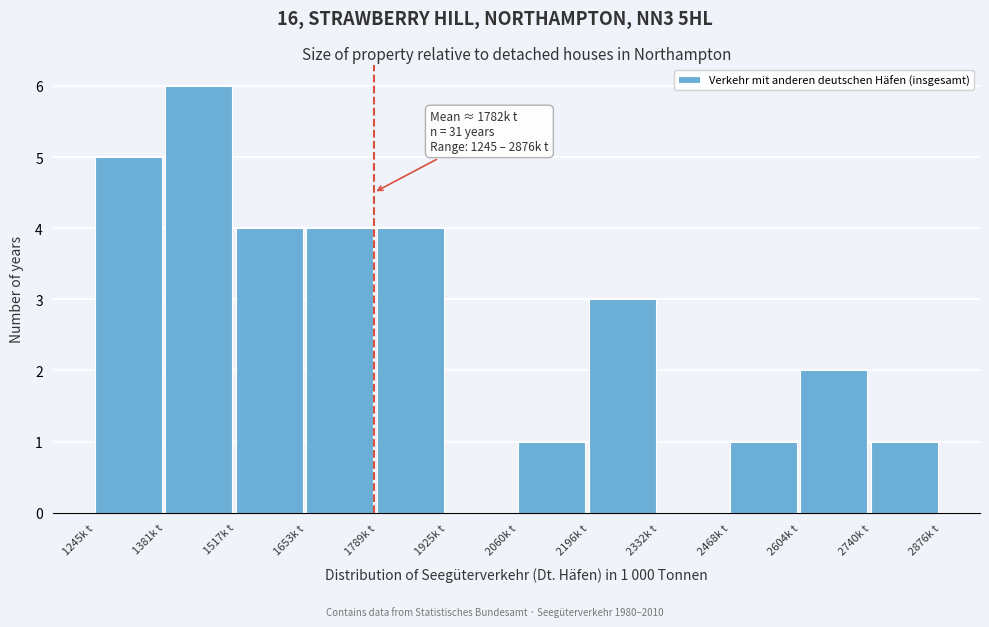

Which range on the x-axis has the tallest bar?

1380 to 1520